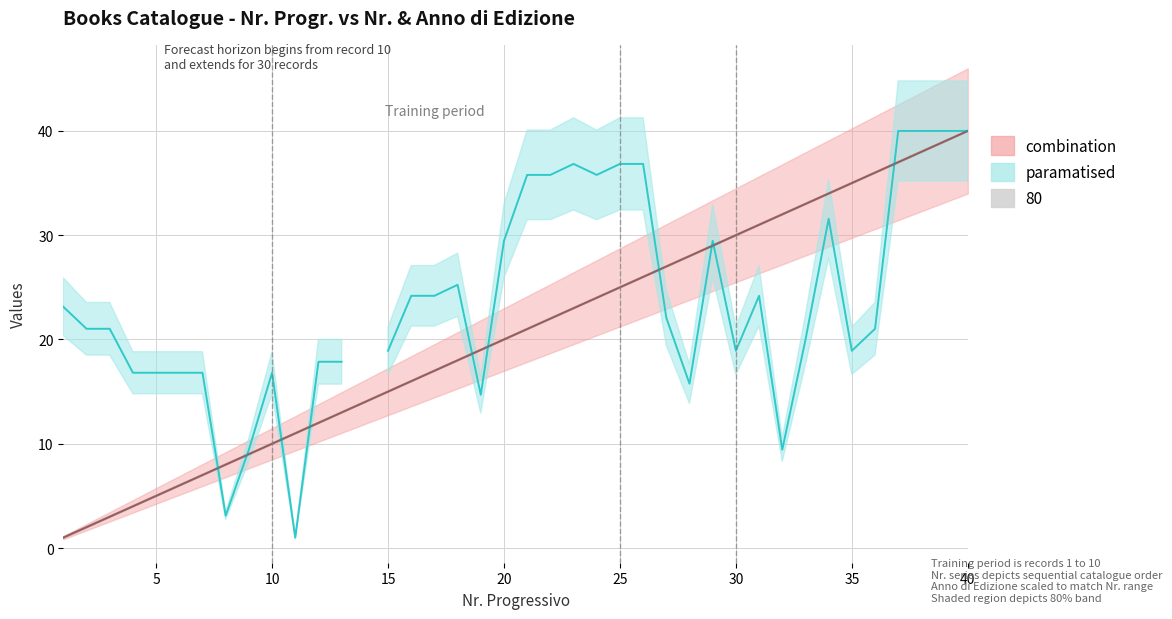

What is the value of the 26th point from the left?

26